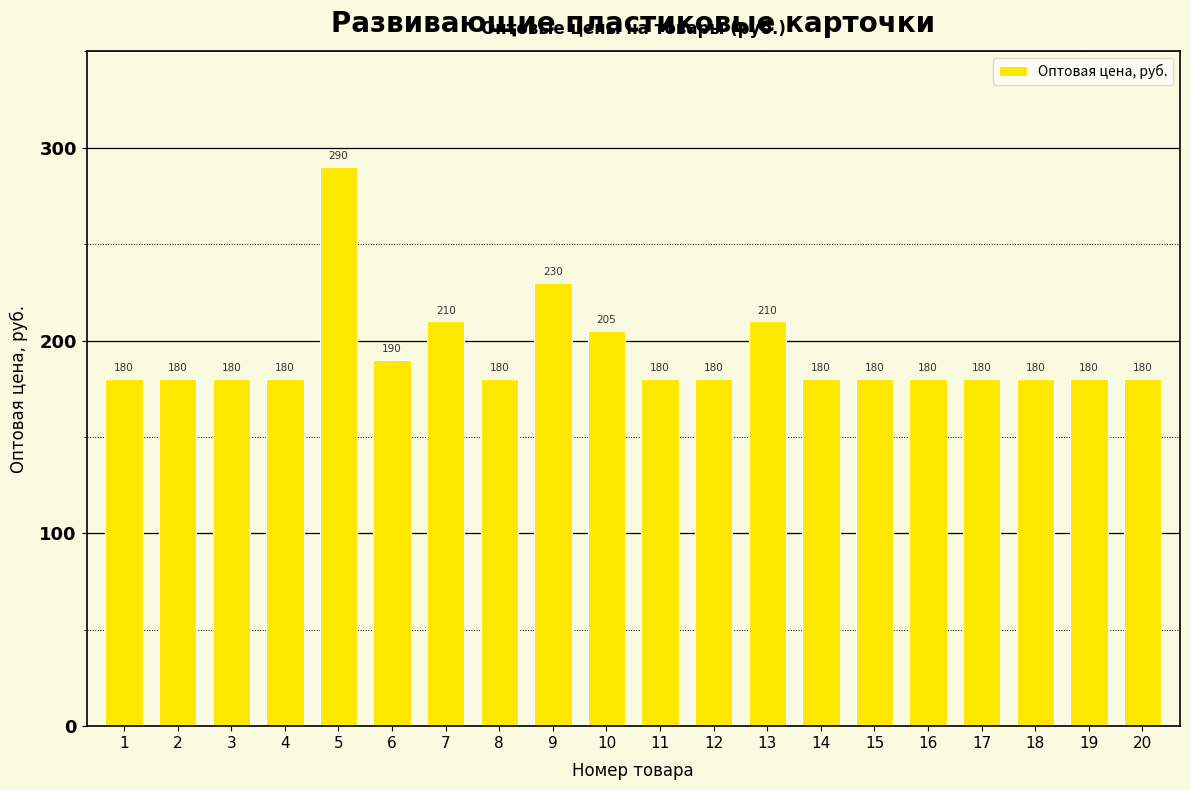

Approximately how many times larger is the value at 13 compared to 9?

0.9